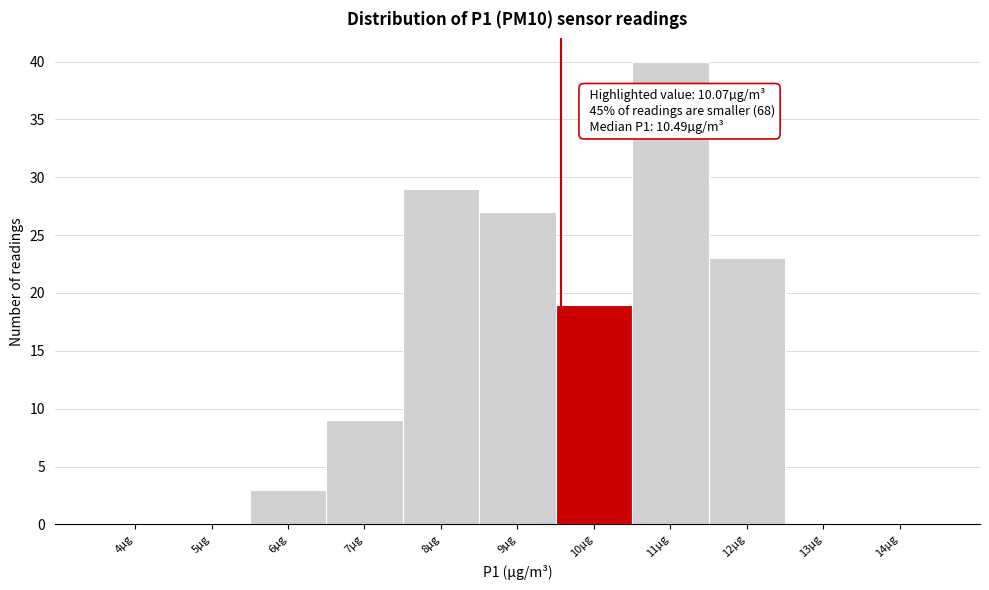

Reading left to right, extract all data points from this chart.

4µg=0	5µg=0	6µg=3	7µg=9	8µg=29	9µg=27	10µg=19	11µg=40	12µg=23	13µg=0	14µg=0